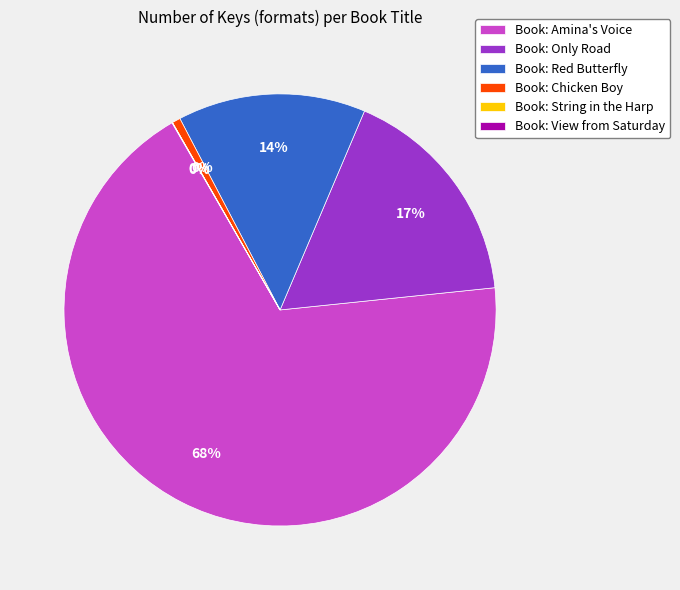

Combined, what portion of the pie is Amina's Voice and Red Butterfly?

82.4%